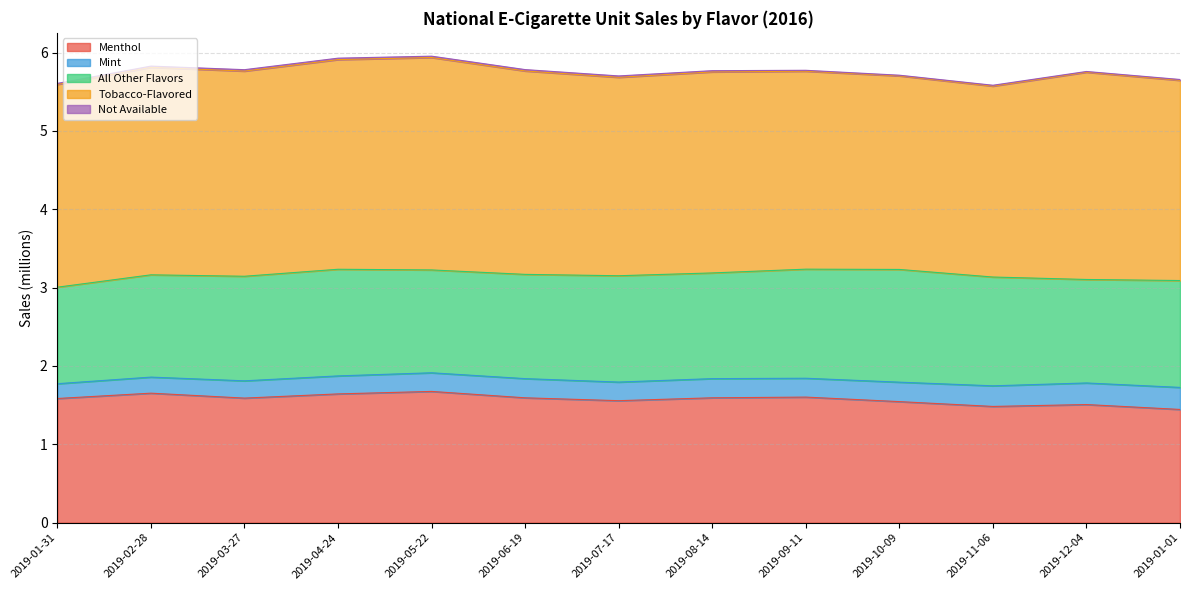

At which label is All Other Flavors closest to 1?

2019-01-31